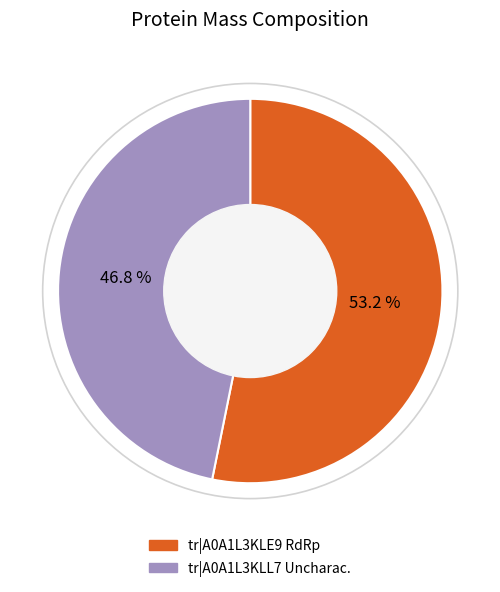

Is there a majority slice in this chart?

Yes